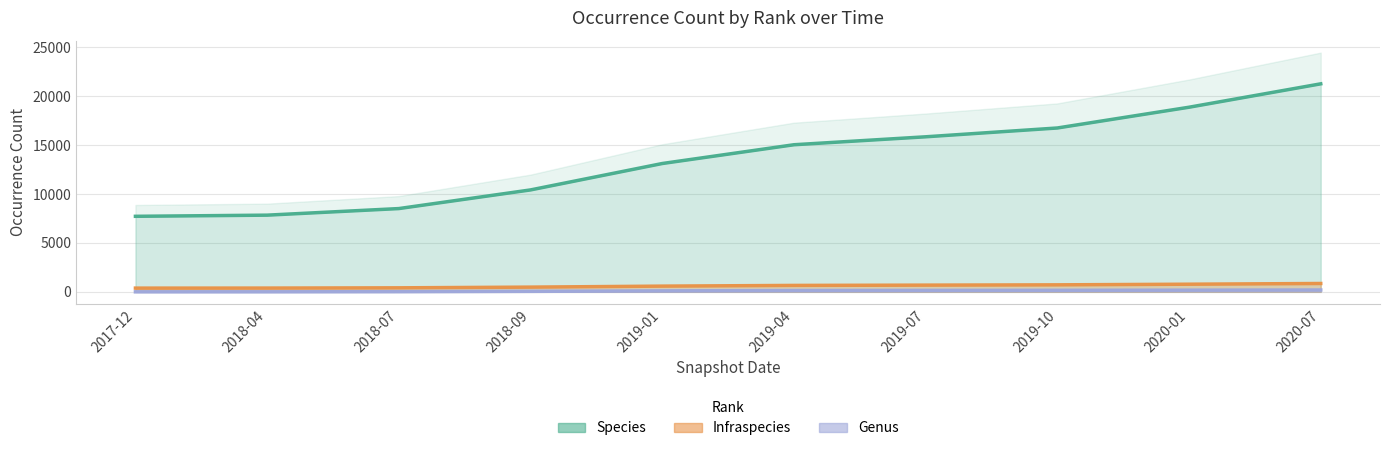

At how many categories does at least one series exceed 17647?

1